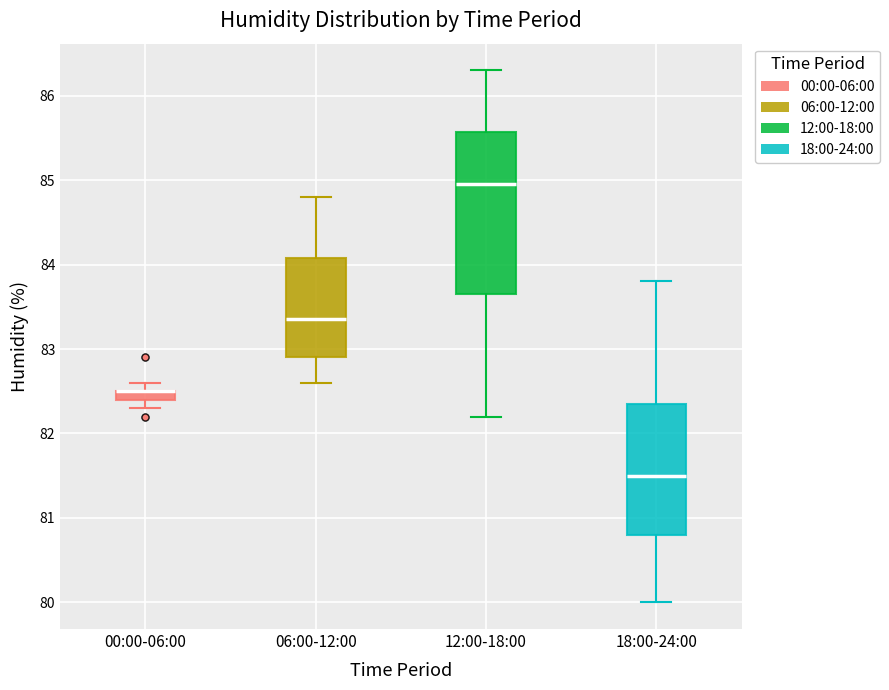

Comparing the boxes themselves (not the whiskers), which one is the tallest?

12:00-18:00